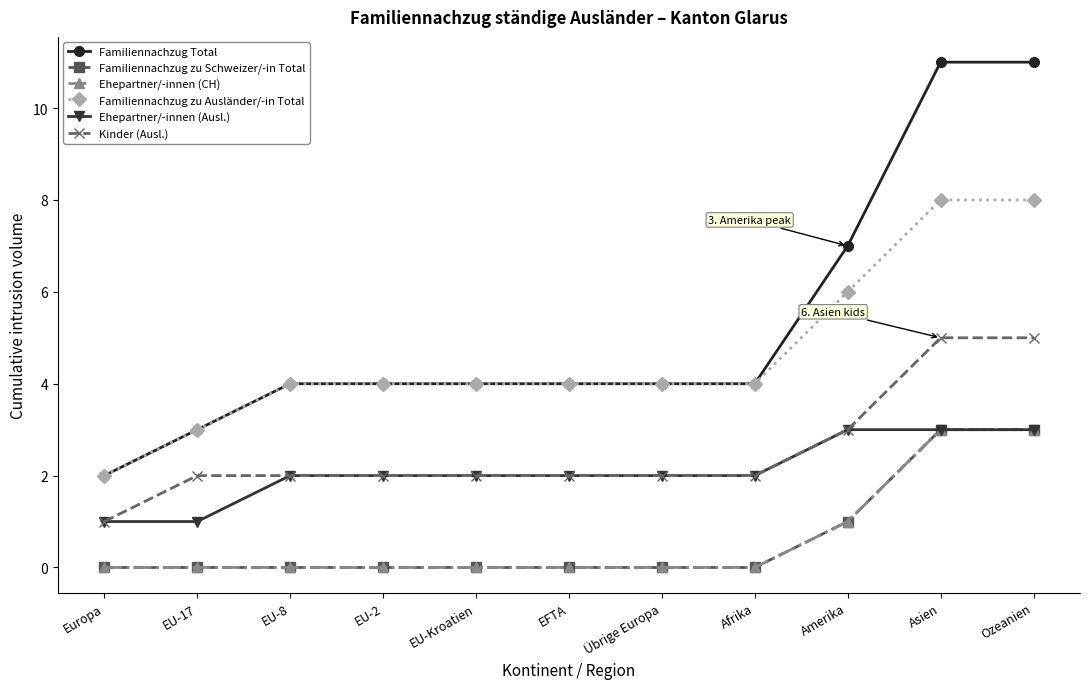

Is this an area chart (filled region under the line)?

No